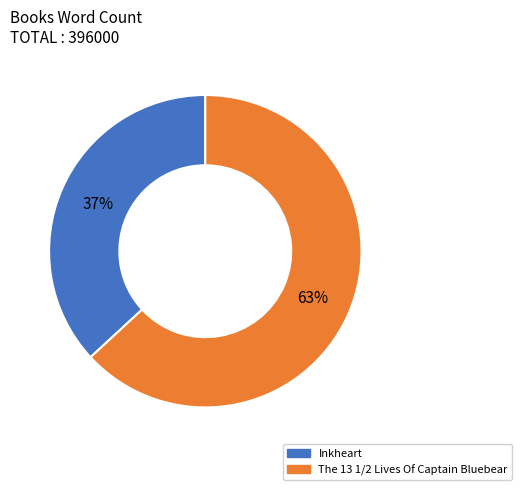

To the nearest percent, what percentage of the pie is Inkheart?

37%